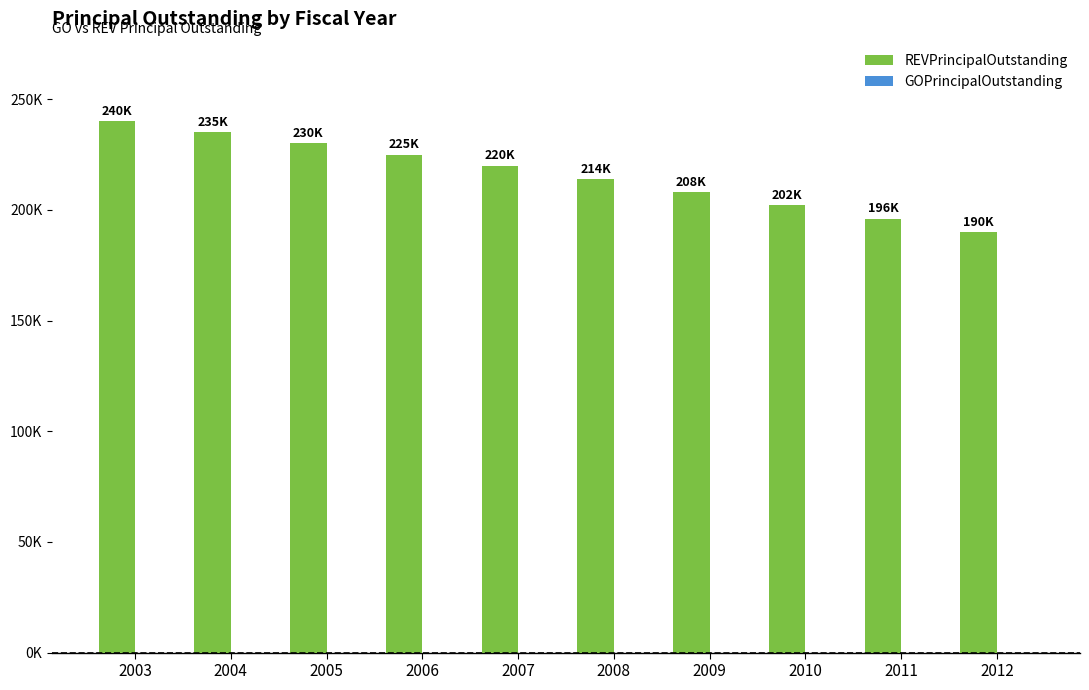

Does the chart contain any negative values?

No